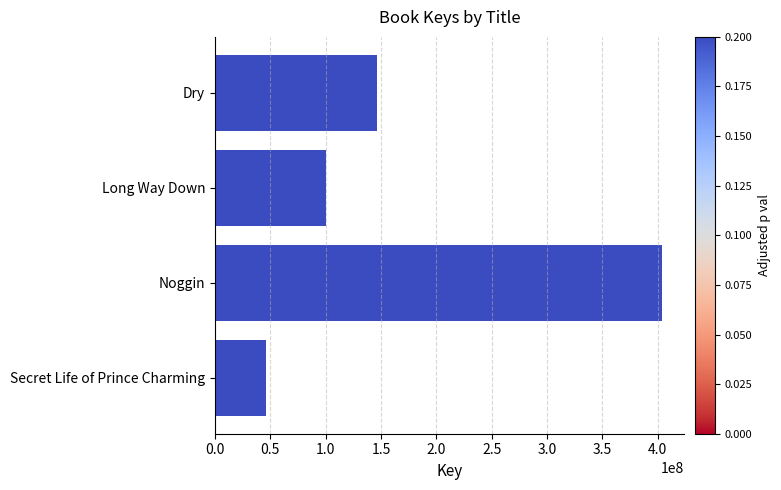

Reading top to bottom, what are all the values shown in this chart?

146176983	100356512	403385077	46255515